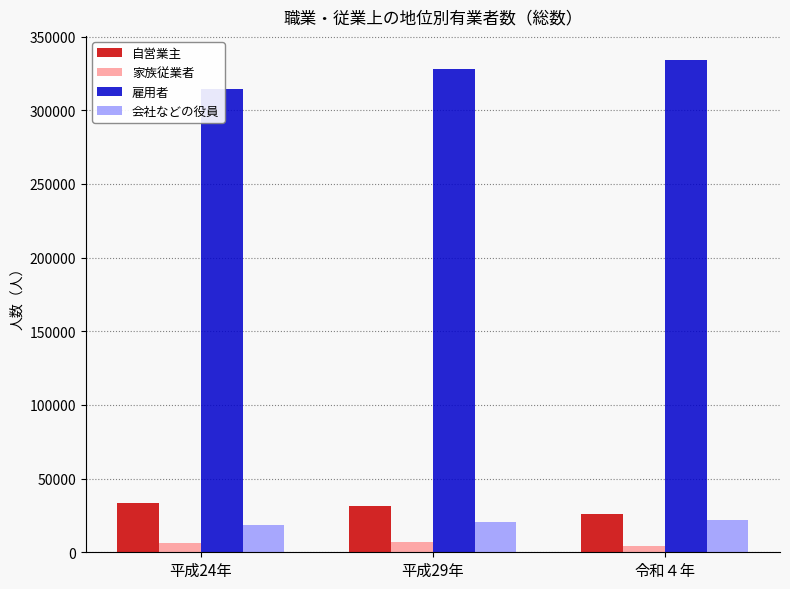

At which category does the chart reach its minimum across all series?

令和４年